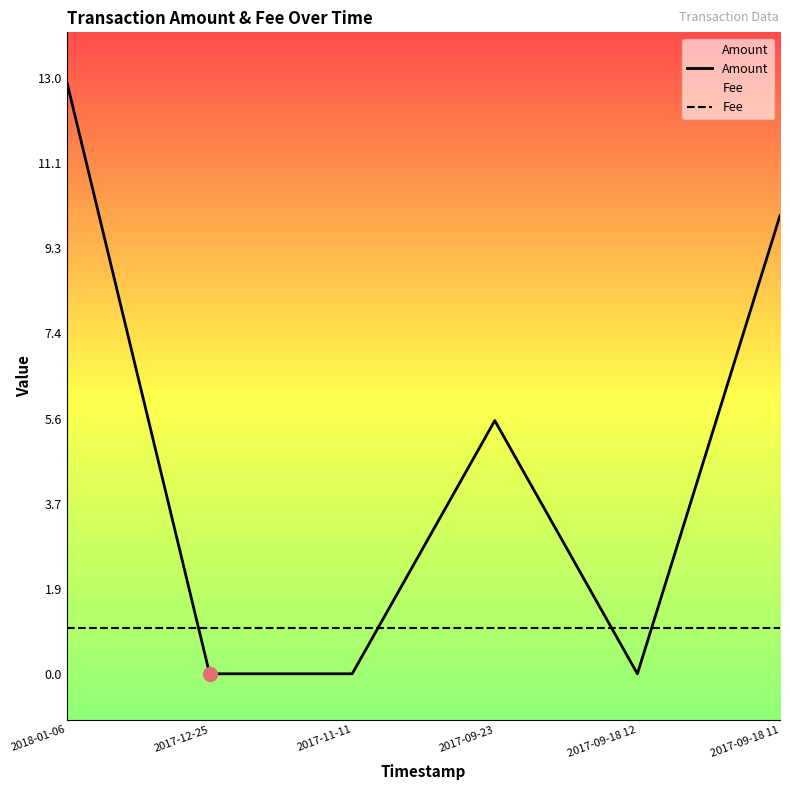

True or false: Amount has a value of 6.1 at 2017-11-11.

False